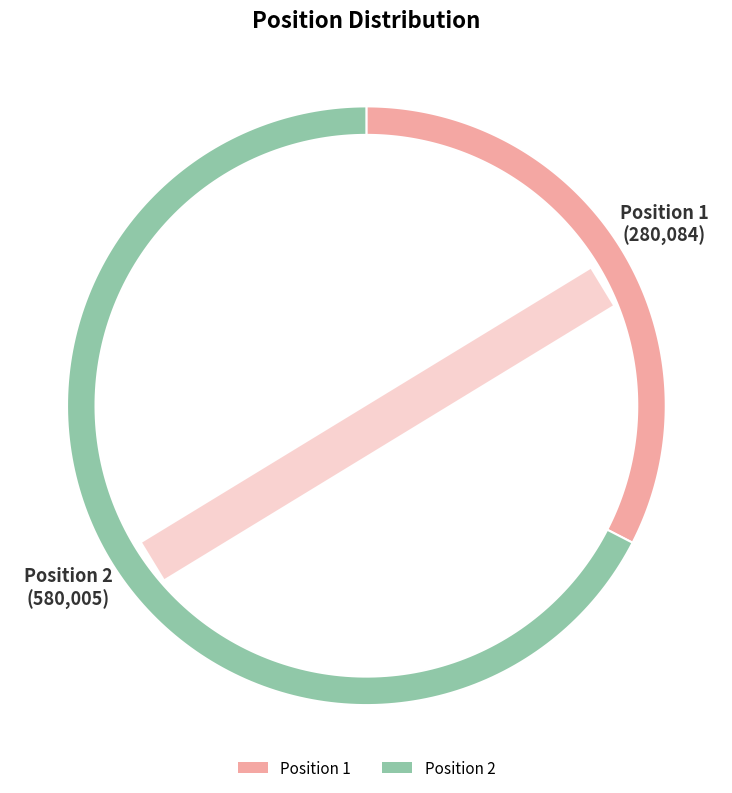

True or false: 2 accounts for 77% of the total.

False